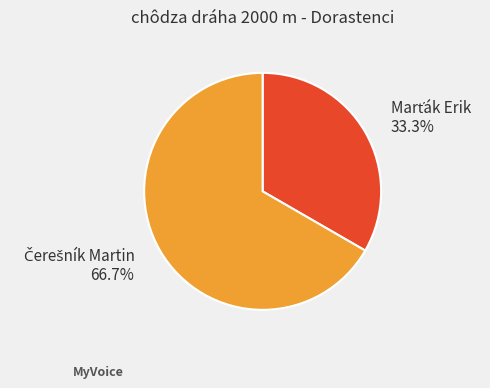

How many segments does this pie chart have?

2